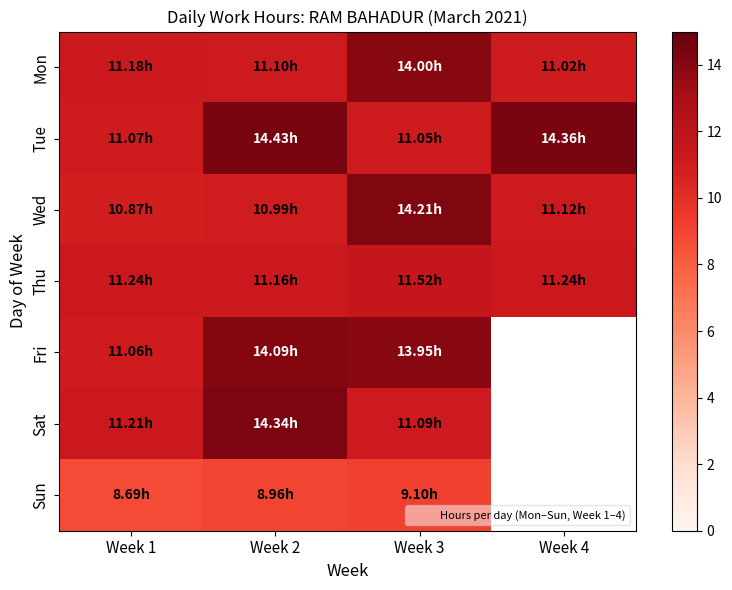

How many values in the Wed series are below 11?

2